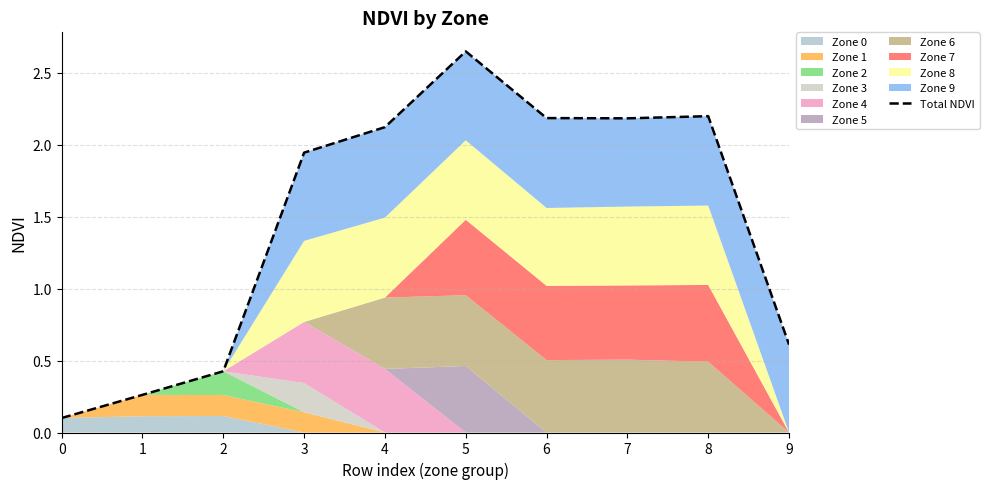

At which label does the data first exceed 2?

4